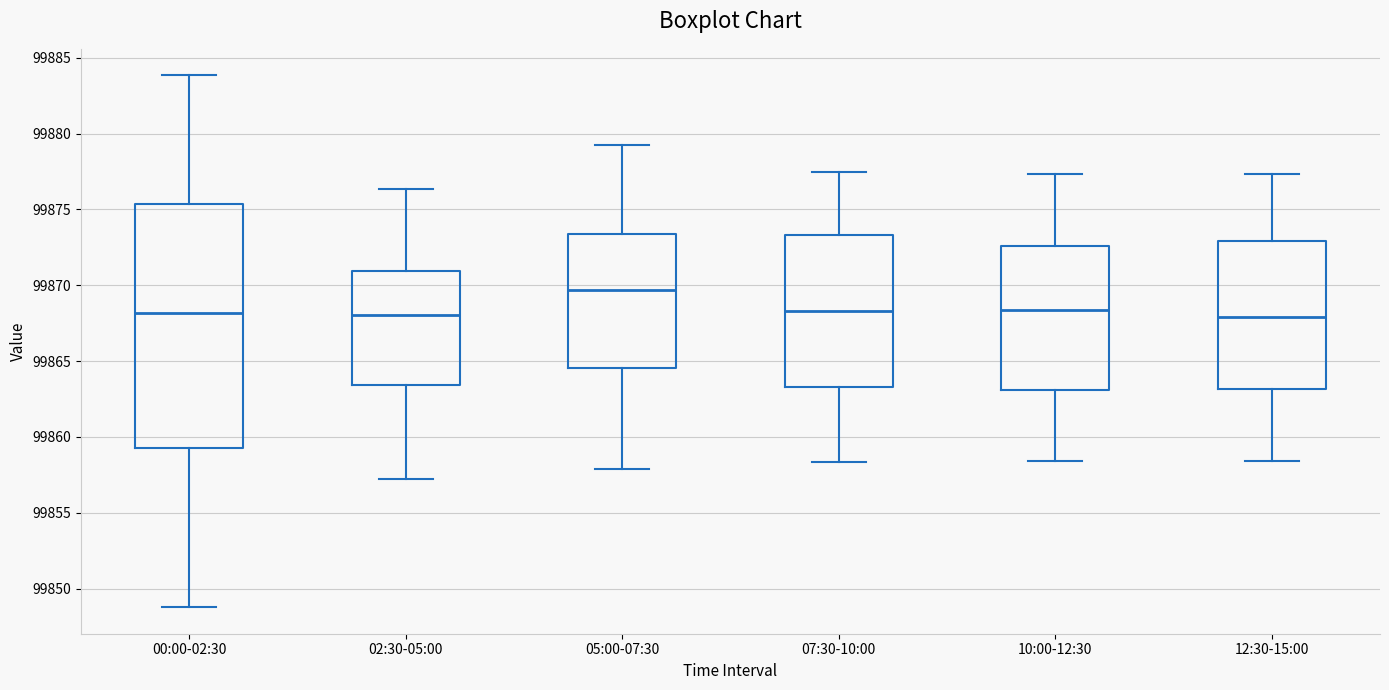

Which box's median line is the highest?

05:00-07:30